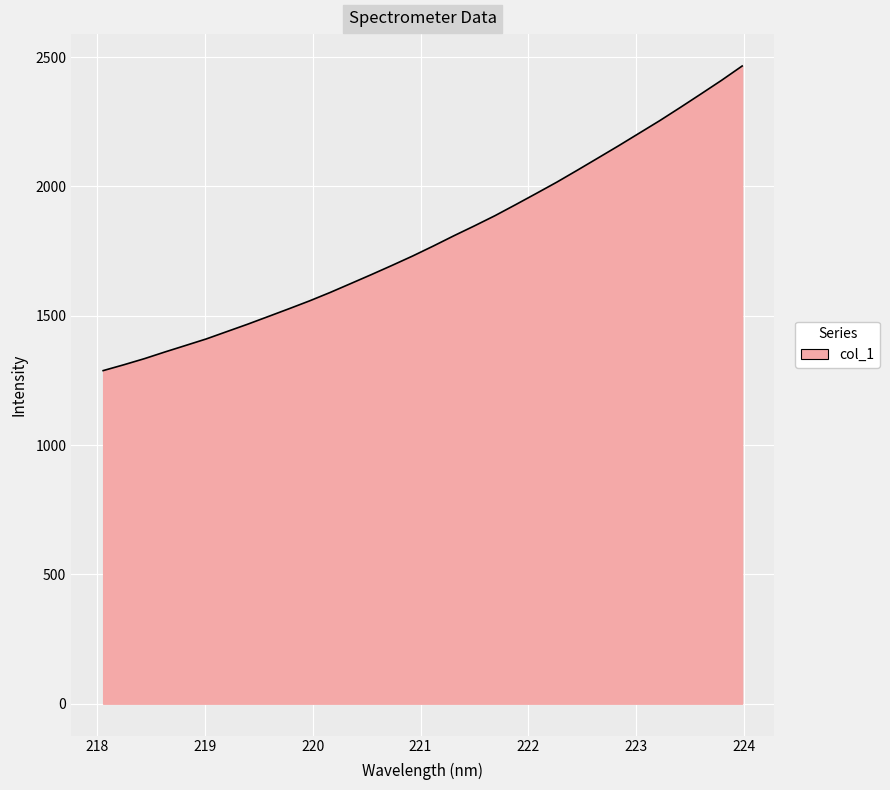

What is the maximum value shown in the chart?

2465.6